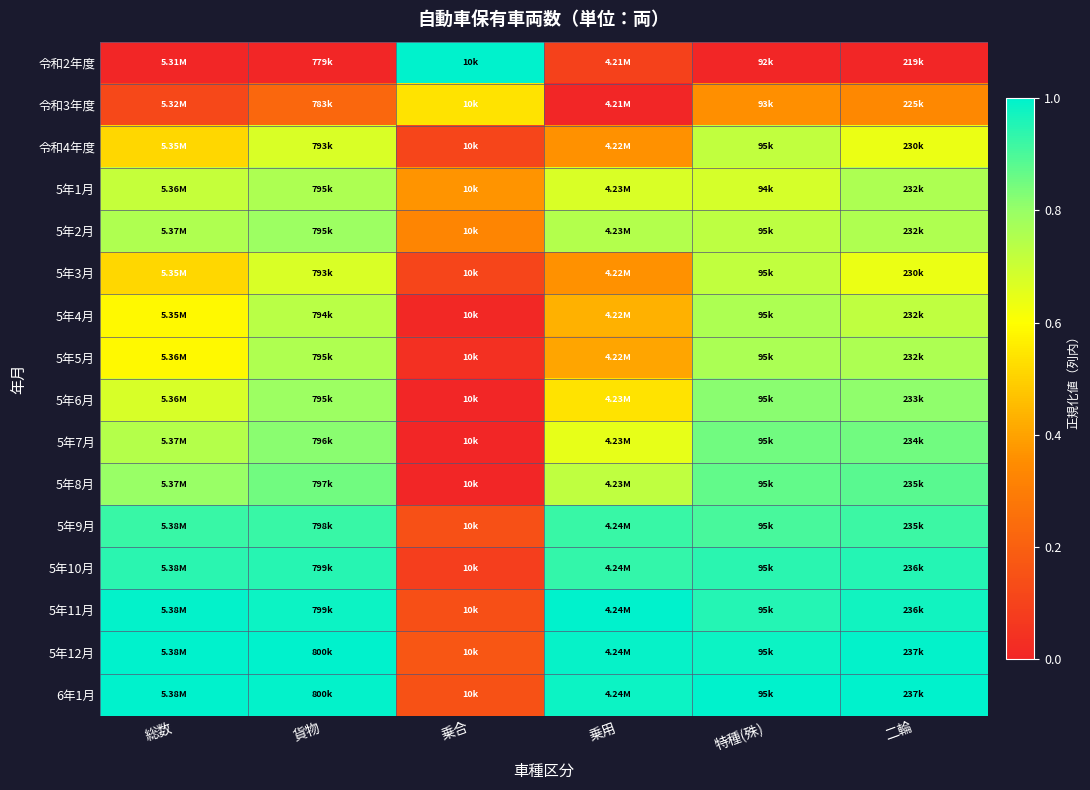

At 特種(殊), list the series in order from smallest to largest.

令和2年度, 令和3年度, 5年1月, 令和4年度, 5年3月, 5年2月, 5年4月, 5年5月, 5年6月, 5年7月, 5年8月, 5年9月, 5年10月, 5年11月, 5年12月, 6年1月